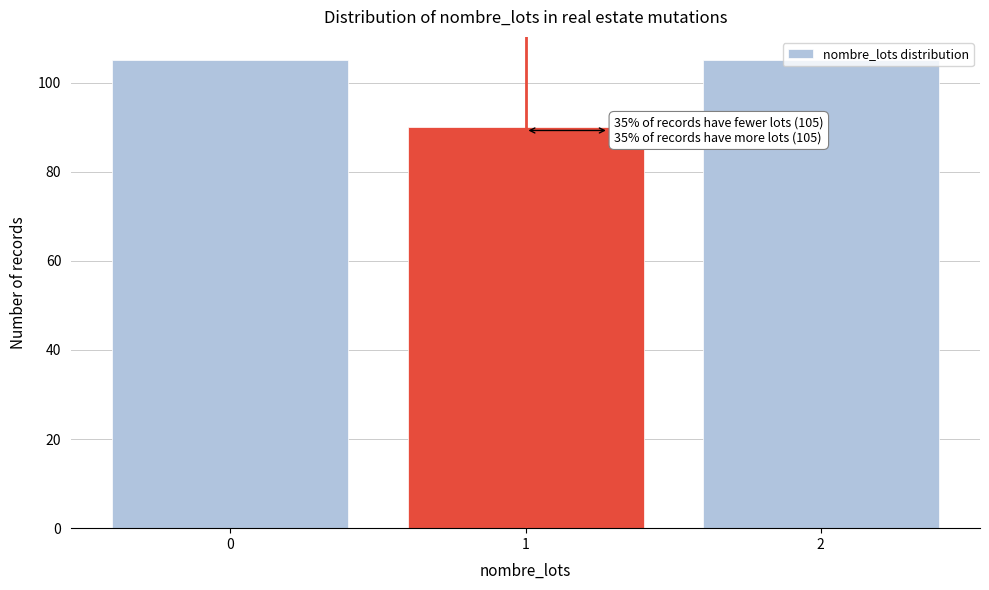

What is the ratio of the value at 0 to the value at 2?

1.0